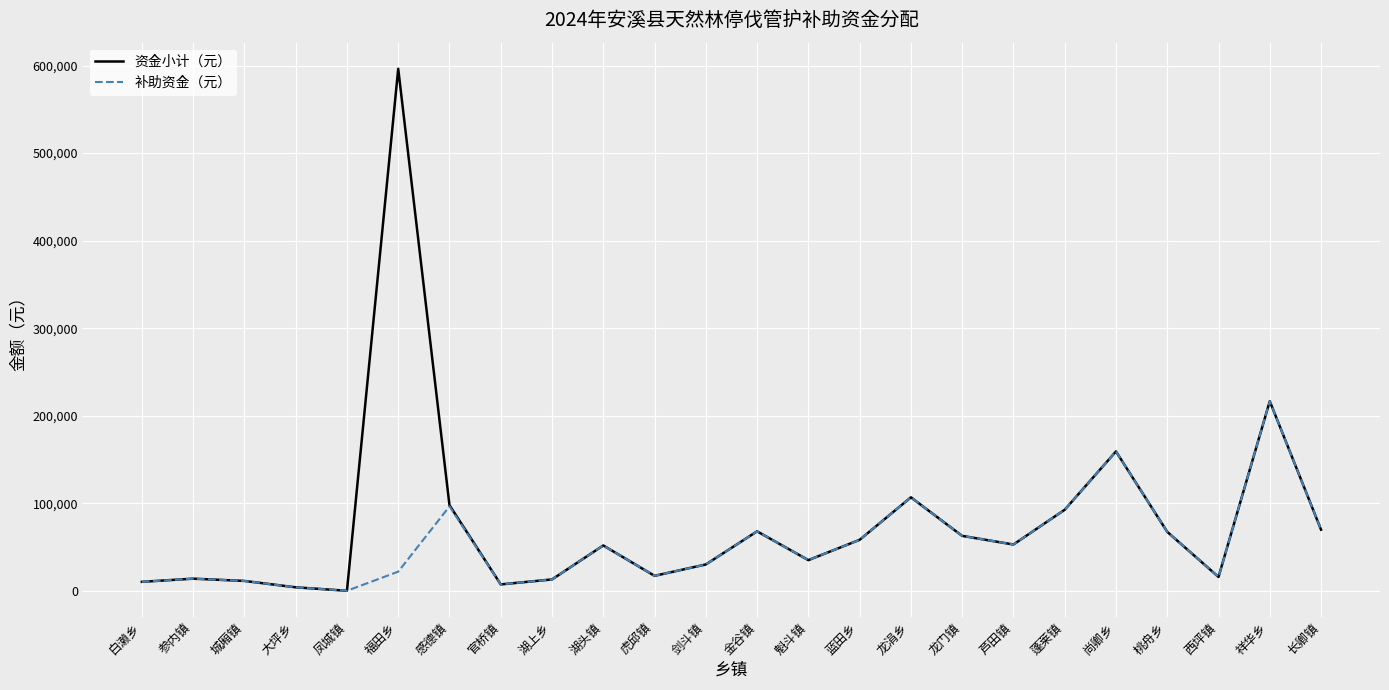

Does the chart have visible grid lines?

Yes